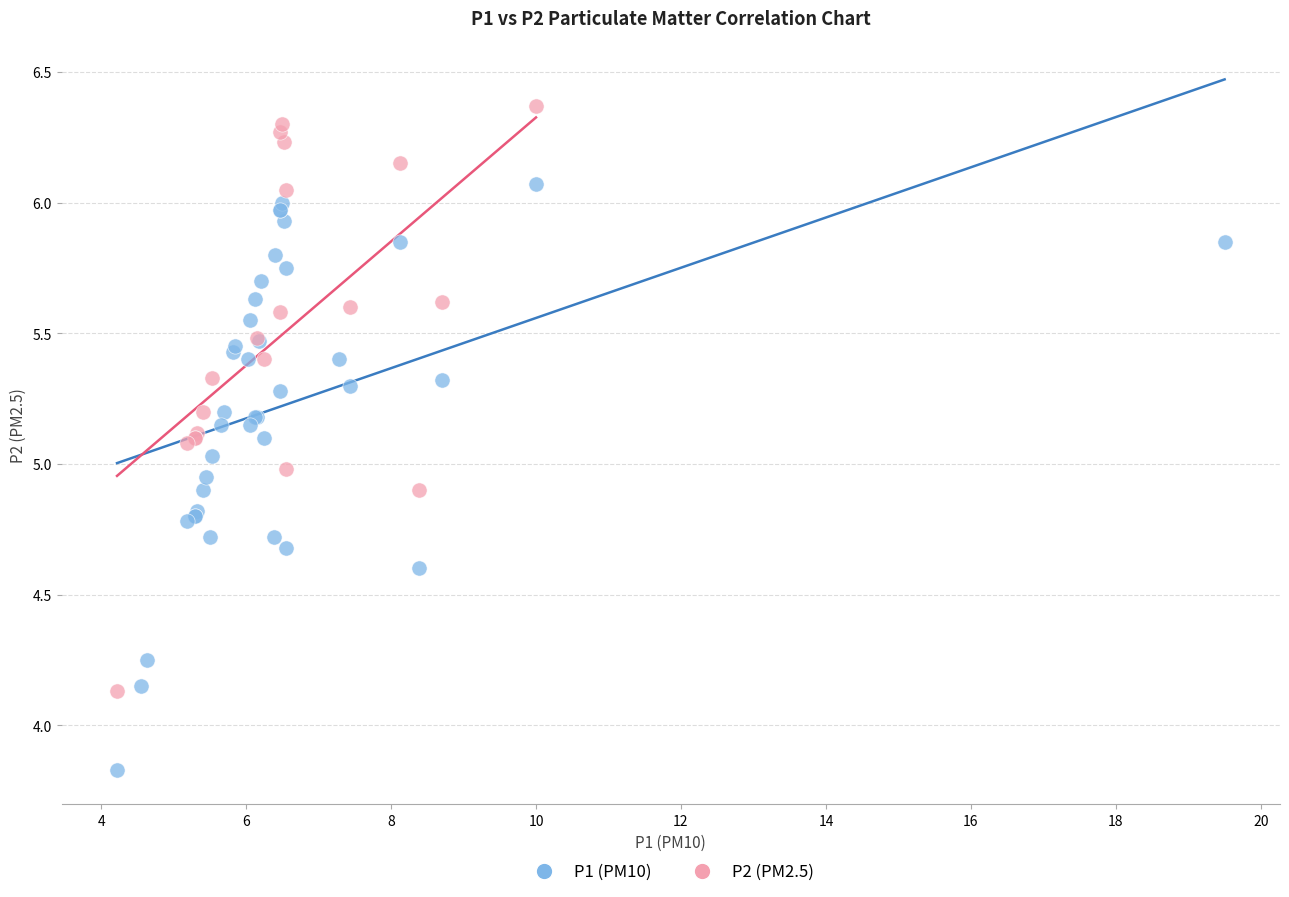

Which series reaches the maximum Y coordinate?

P2 (PM2.5)